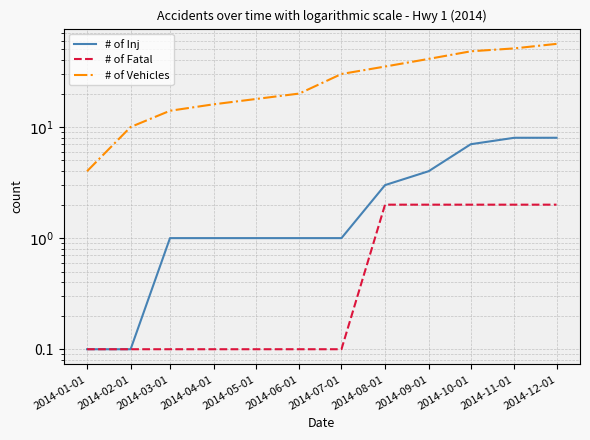

True or false: # of Inj has more than 2 points higher than both neighbors.

False